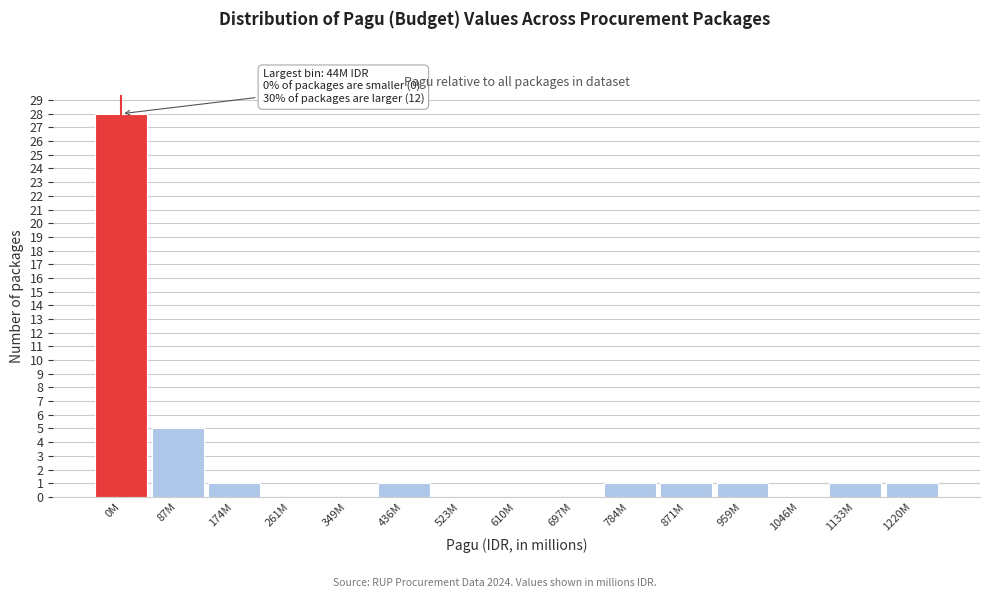

Reading left to right, what are all the values shown in this chart?

0M=28	87M=5	174M=1	261M=0	349M=0	436M=1	523M=0	610M=0	697M=0	784M=1	871M=1	959M=1	1046M=0	1133M=1	1220M=1